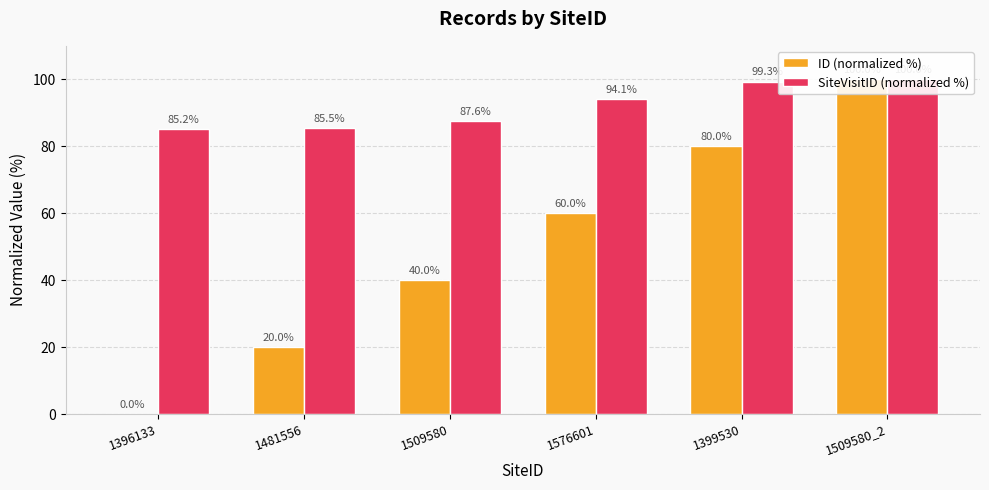

Does the chart contain any negative values?

No